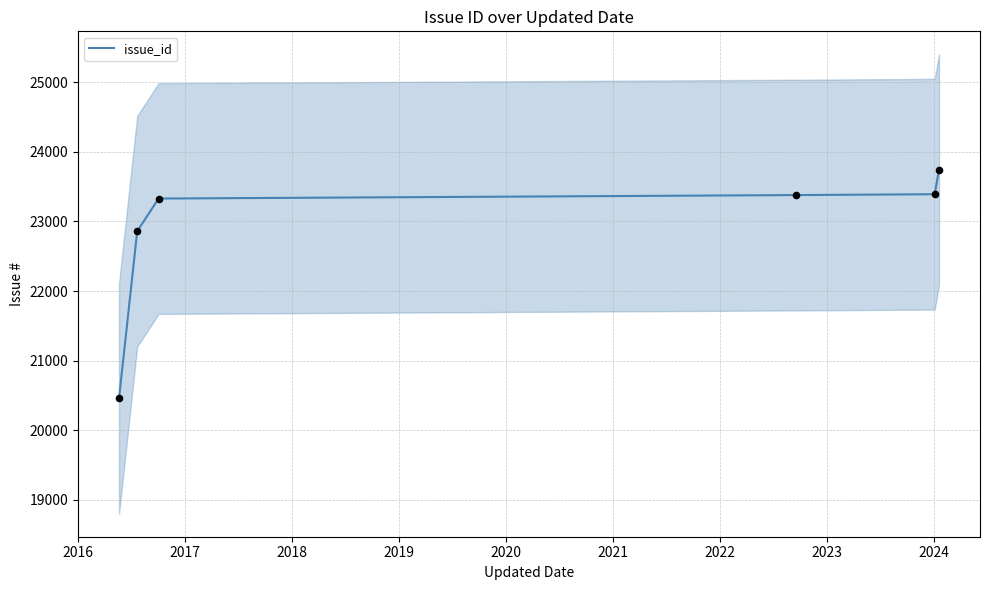

What is the minimum value for issue_id?

20458